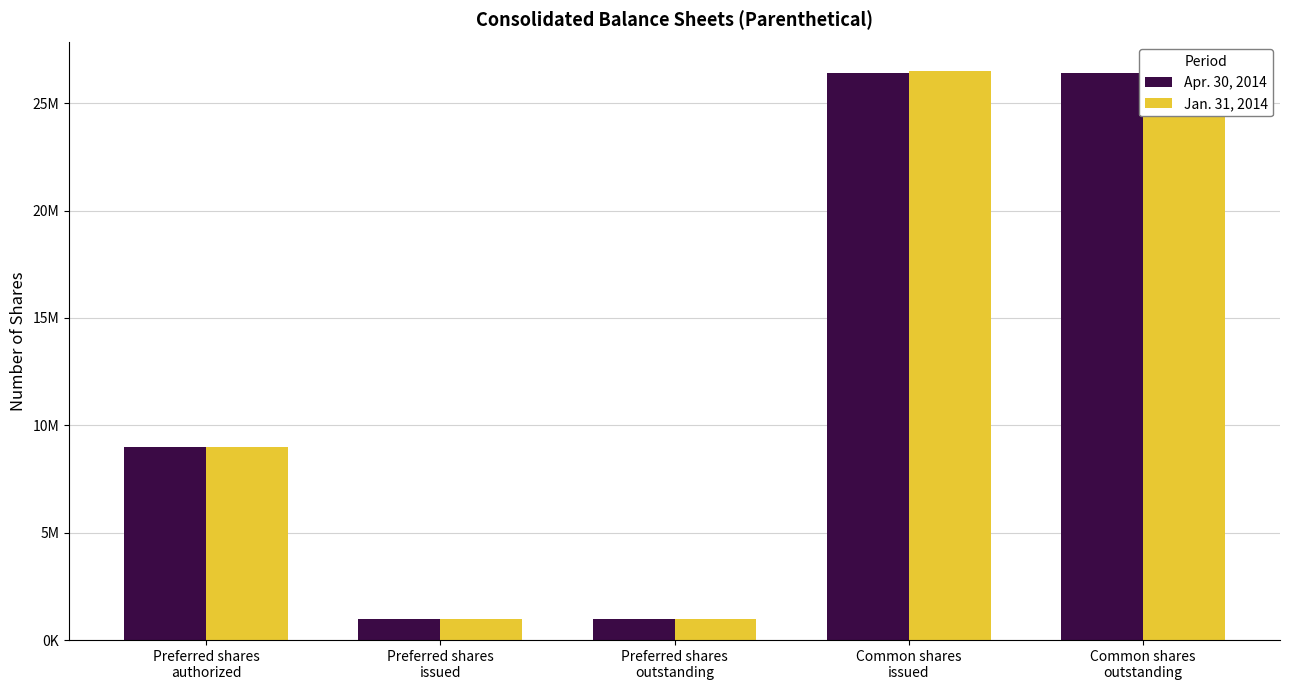

Which series has the widest spread of values?

Jan. 31, 2014